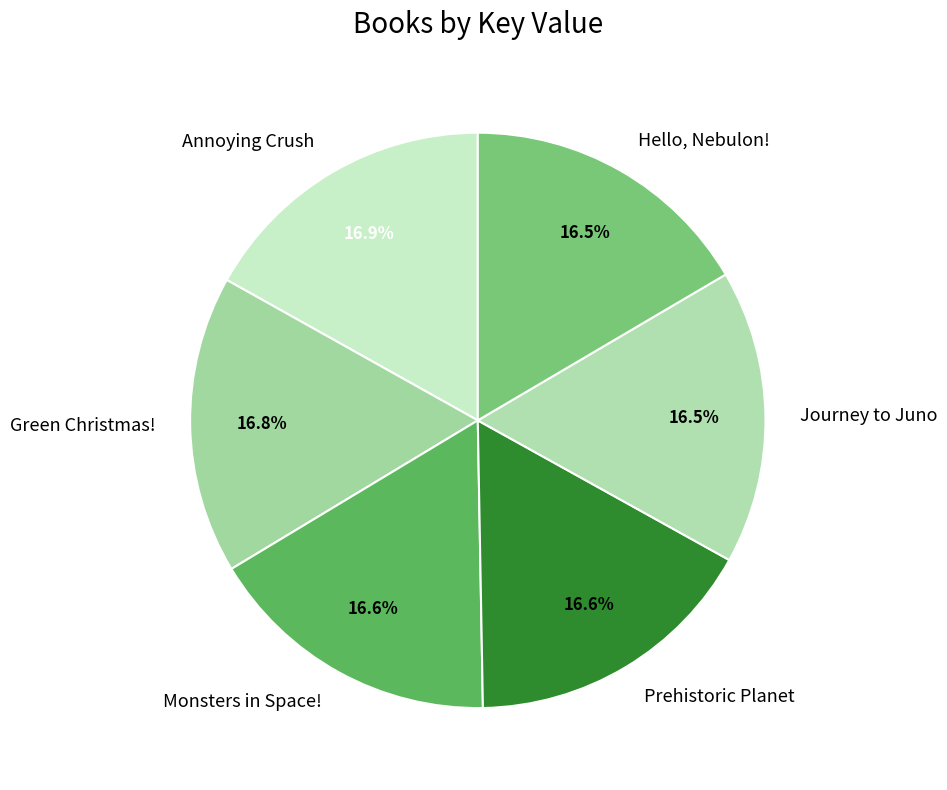

Does Hello, Nebulon! account for over 50% of the chart?

No